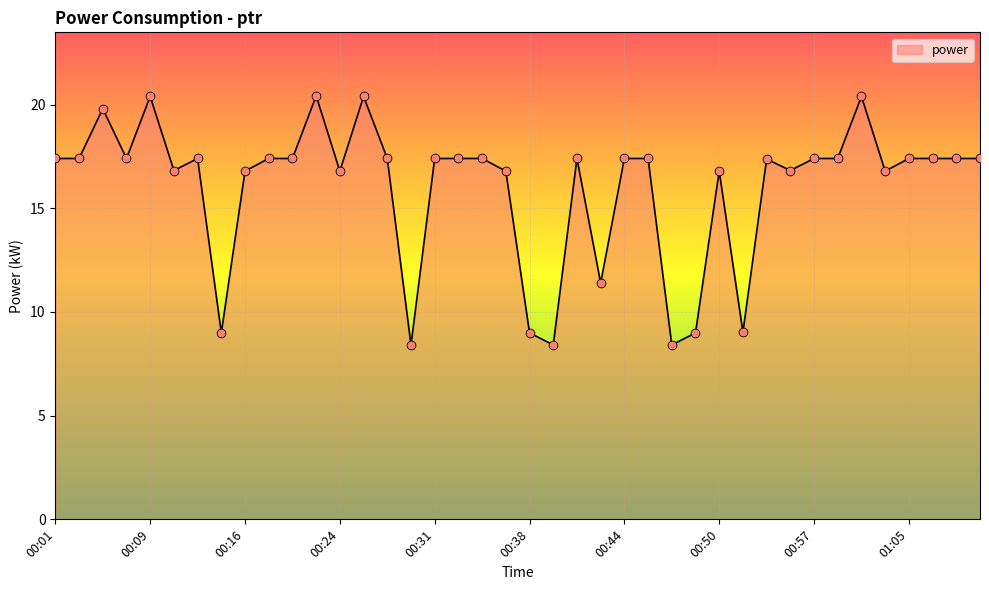

What is the smallest value displayed?

8.4